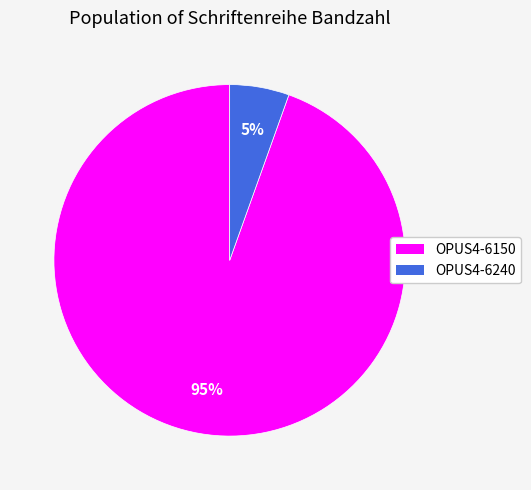

Count the number of slices in the pie.

2